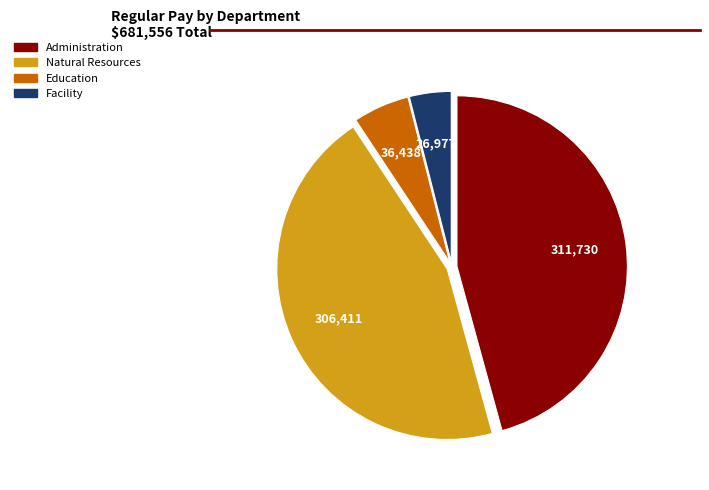

Is there a majority slice in this chart?

No